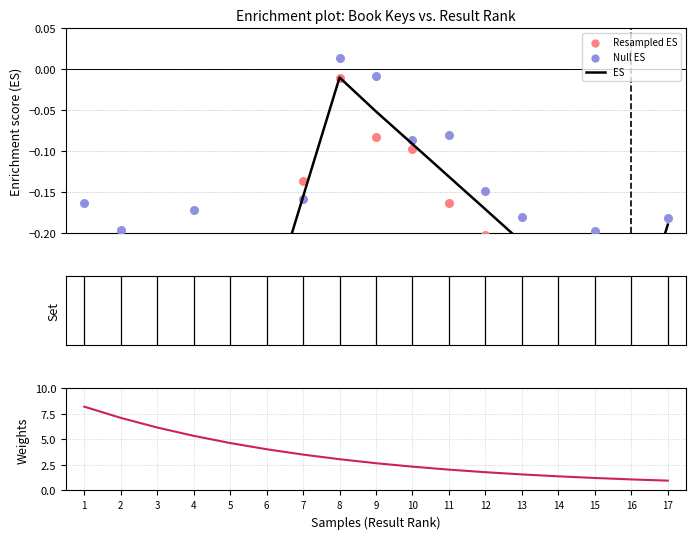

At which category is the sum across all series the highest?

1